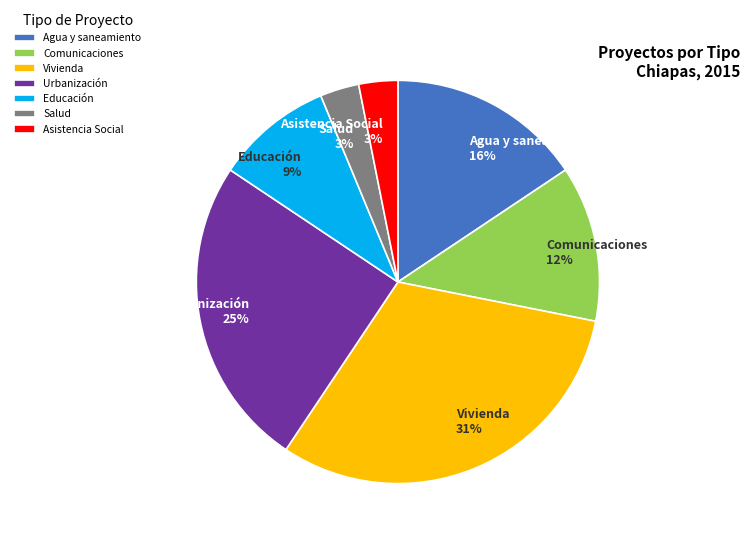

True or false: Educación accounts for 9% of the total.

True